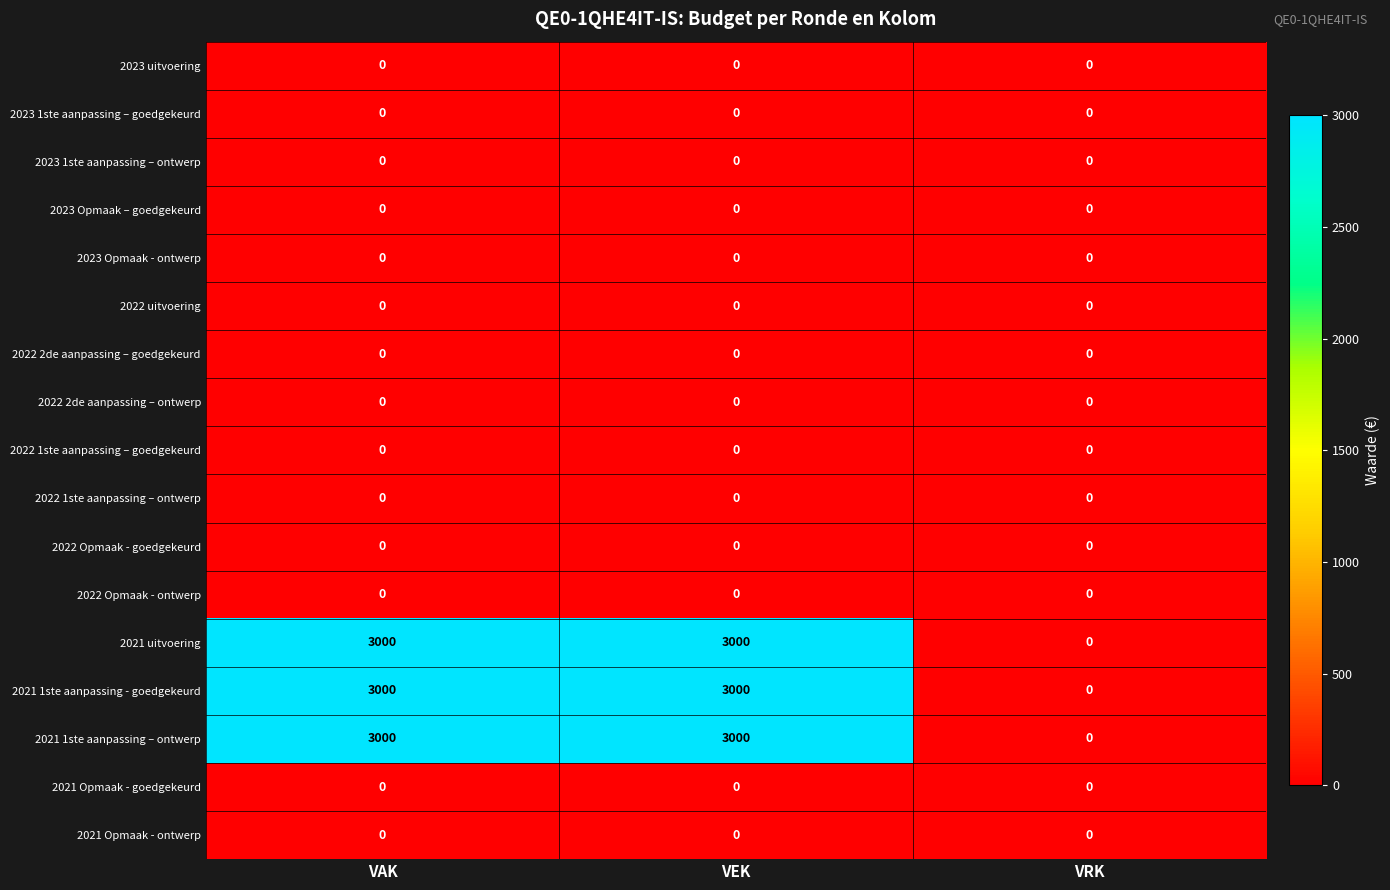

What is the total value across all series at VAK?

9000